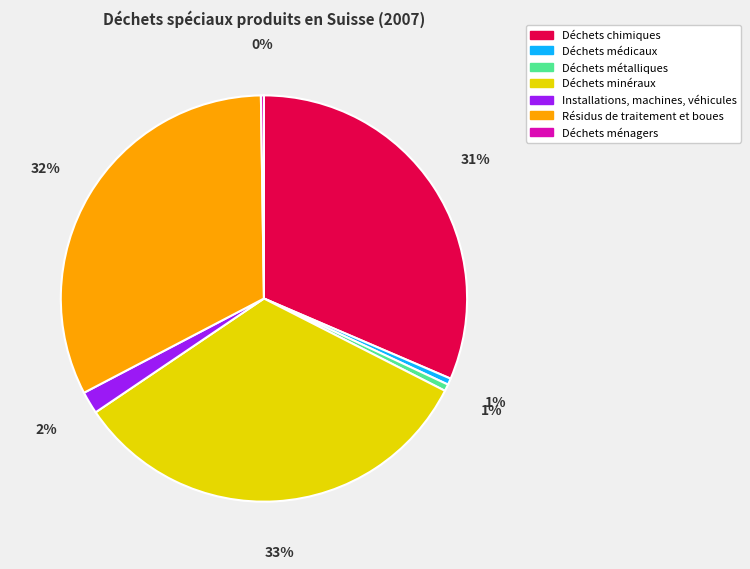

What percentage is the Déchets minéraux slice, to the nearest percent?

33%